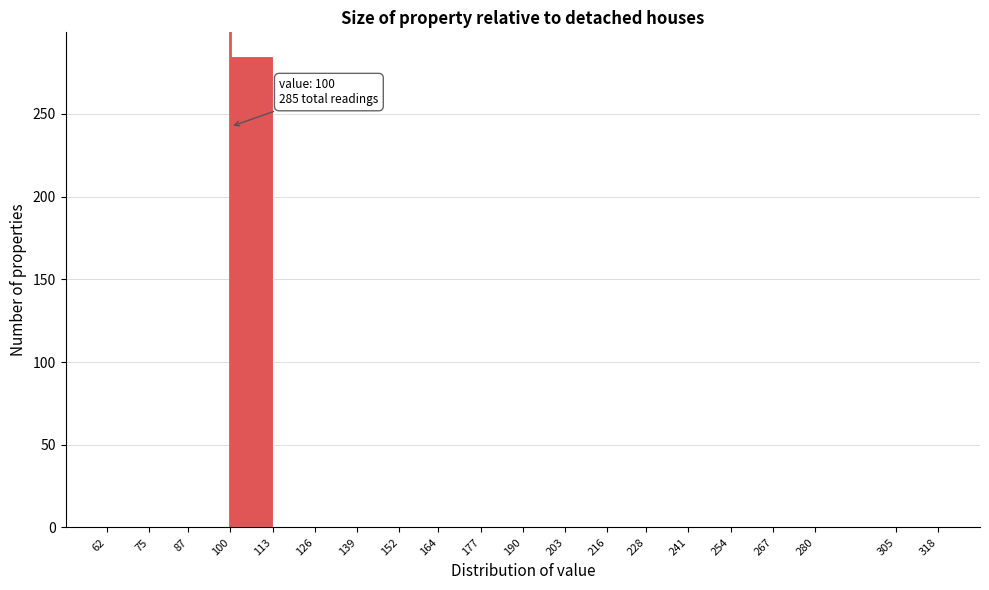

Over which range of the x-axis is the bar tallest?

100 to 113